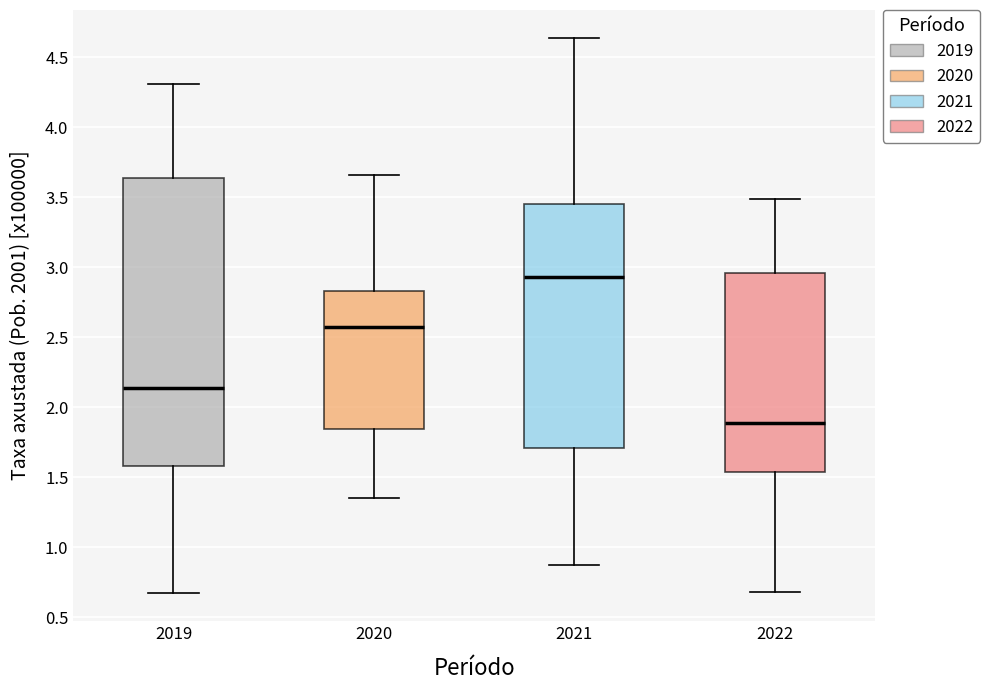

Reading left to right, transcribe this box plot: for each box, give where its median line is, the range the box spans, and where its two whiskers end, as read against the y-axis. The values are not printed on the chart, so give them approximately, as read against the axis.

2019: median 2.15, box 1.60 to 3.65, whiskers 0.65 to 4.30
2020: median 2.60, box 1.85 to 2.85, whiskers 1.35 to 3.65
2021: median 2.95, box 1.70 to 3.45, whiskers 0.85 to 4.65
2022: median 1.90, box 1.55 to 2.95, whiskers 0.70 to 3.50